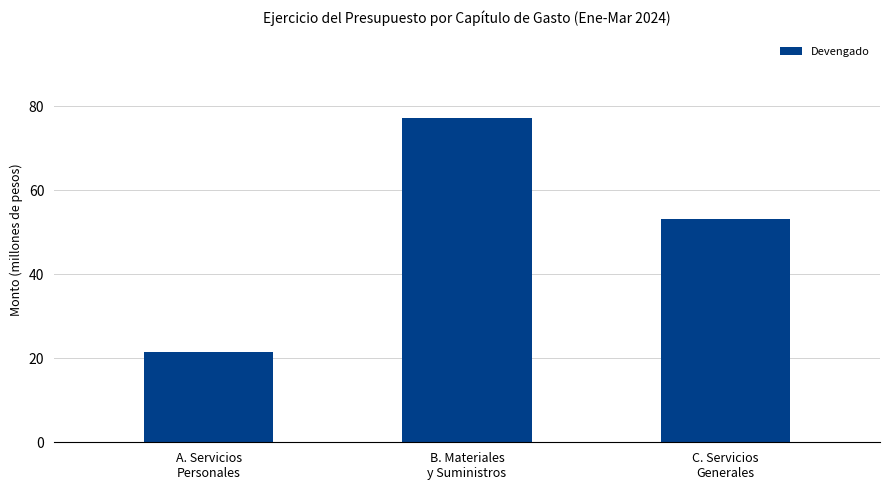

Are the bars grouped side by side (vs. stacked)?

No